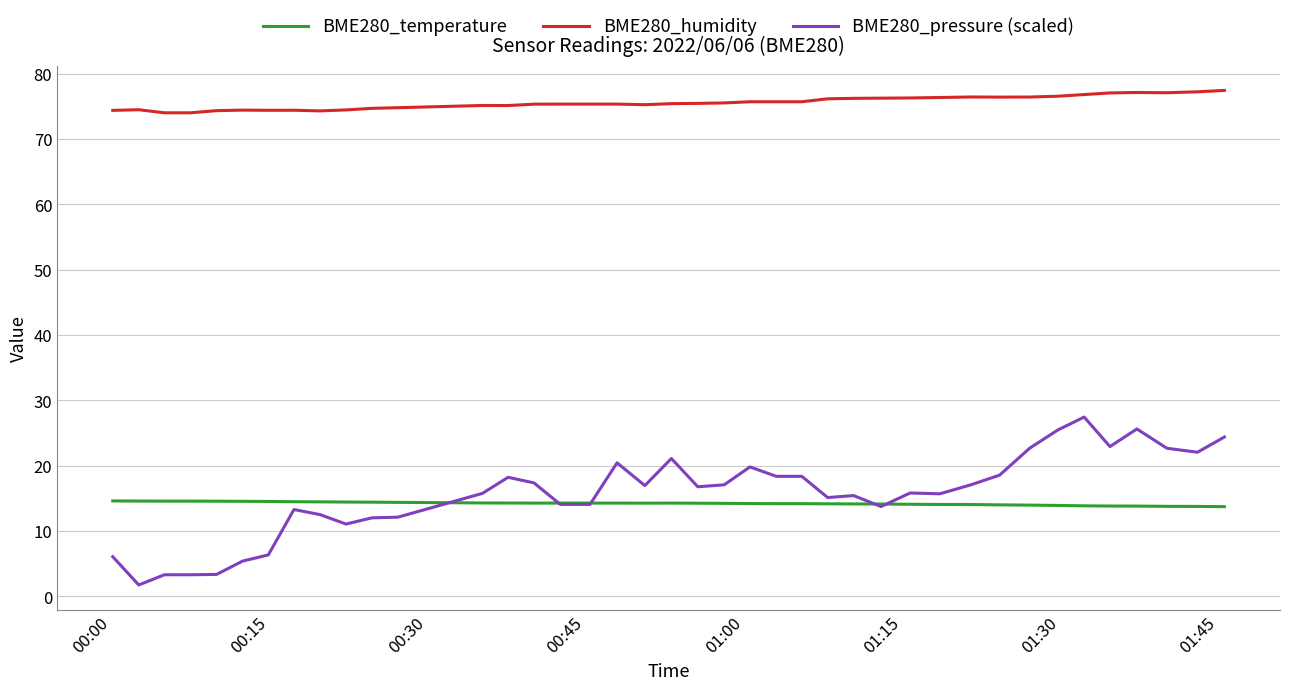

Which series has the largest range (max minus min)?

BME280_pressure (scaled)